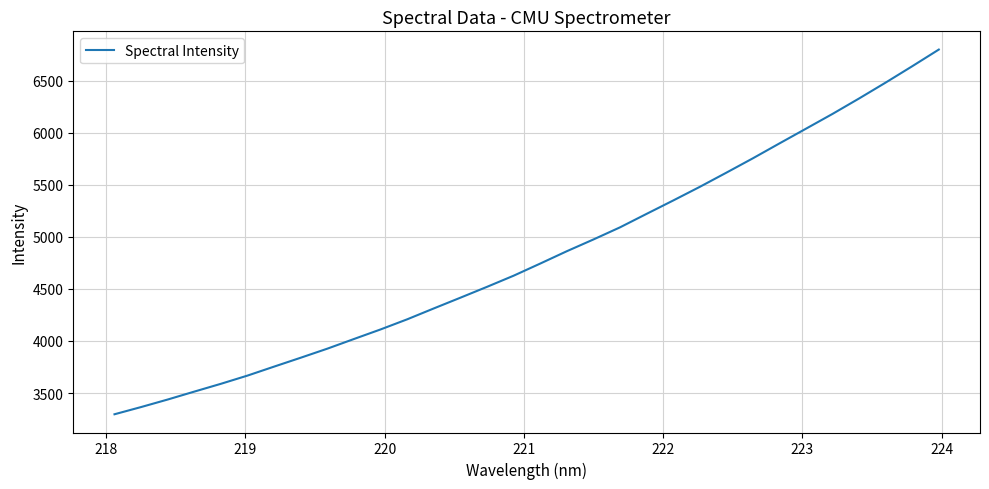

What is the difference between the maximum and minimum values?

3501.3